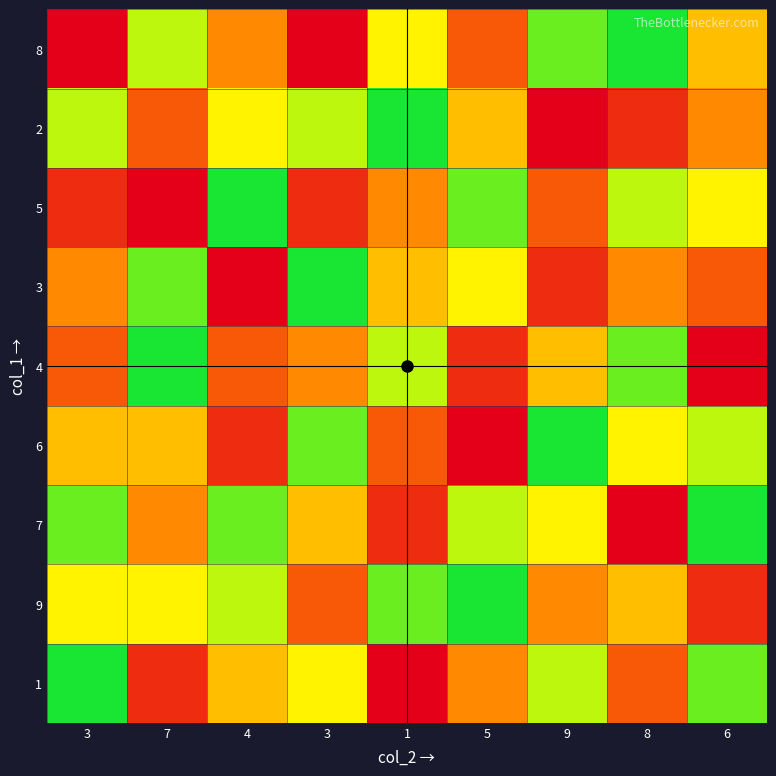

List the series in order of their peak value, lowest first.

9, 8, 2, 5, 3, 4, 6, 7, 1